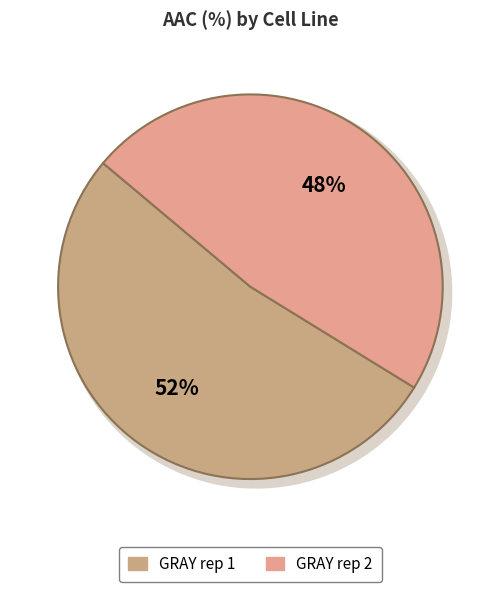

The GRAY rep 1 slice represents 41% of the pie. True or false?

False